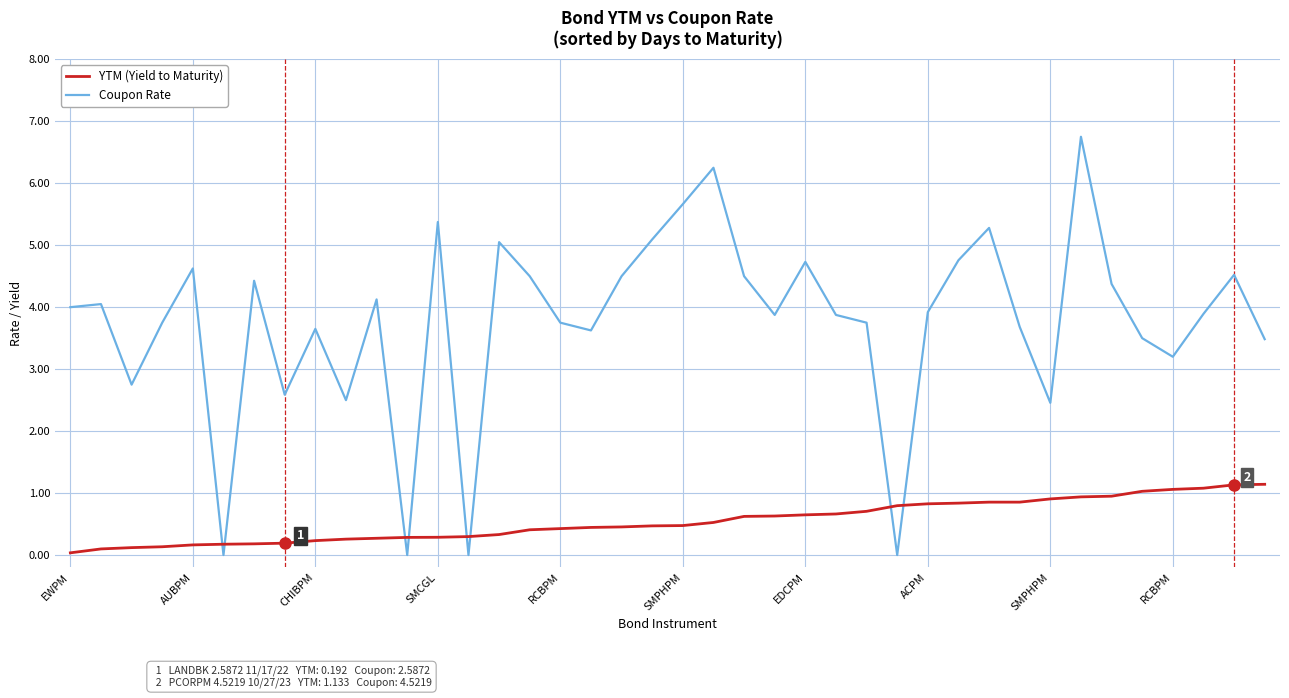

How many times do YTM (Yield to Maturity) and Coupon Rate cross each other?

8